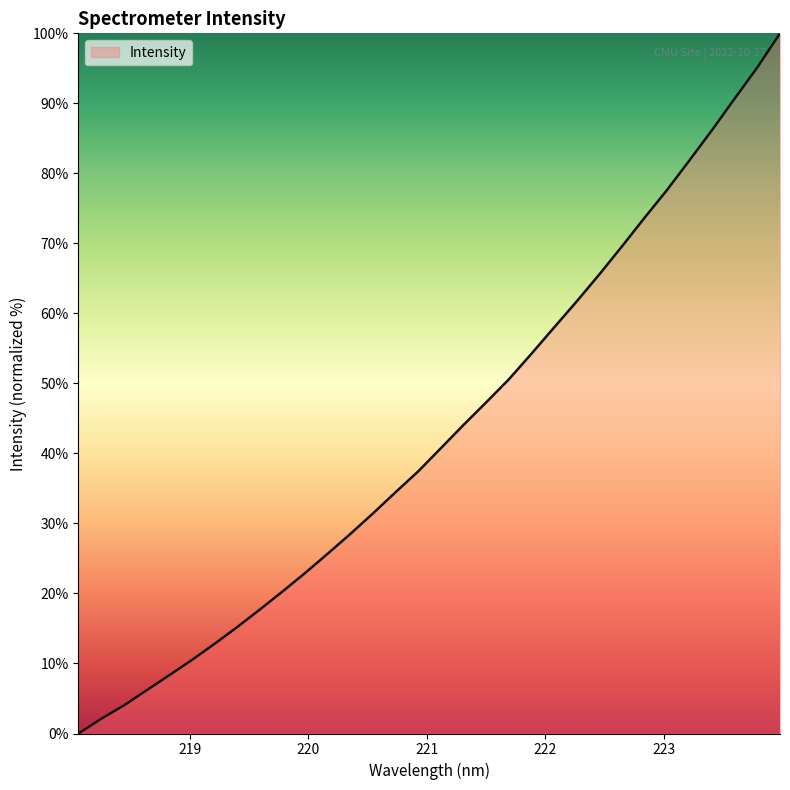

How many categories are shown in the chart?

32